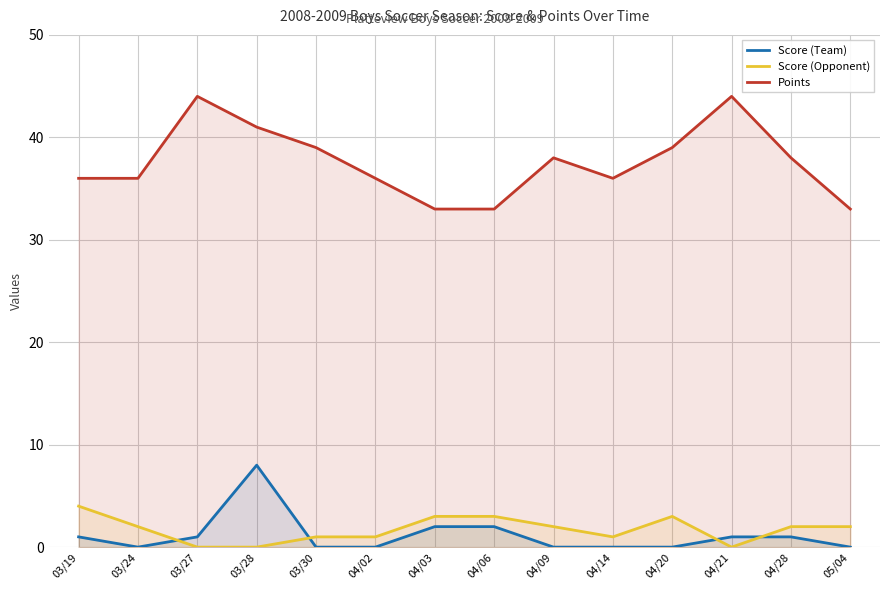

What position from the right is 03/19?

14